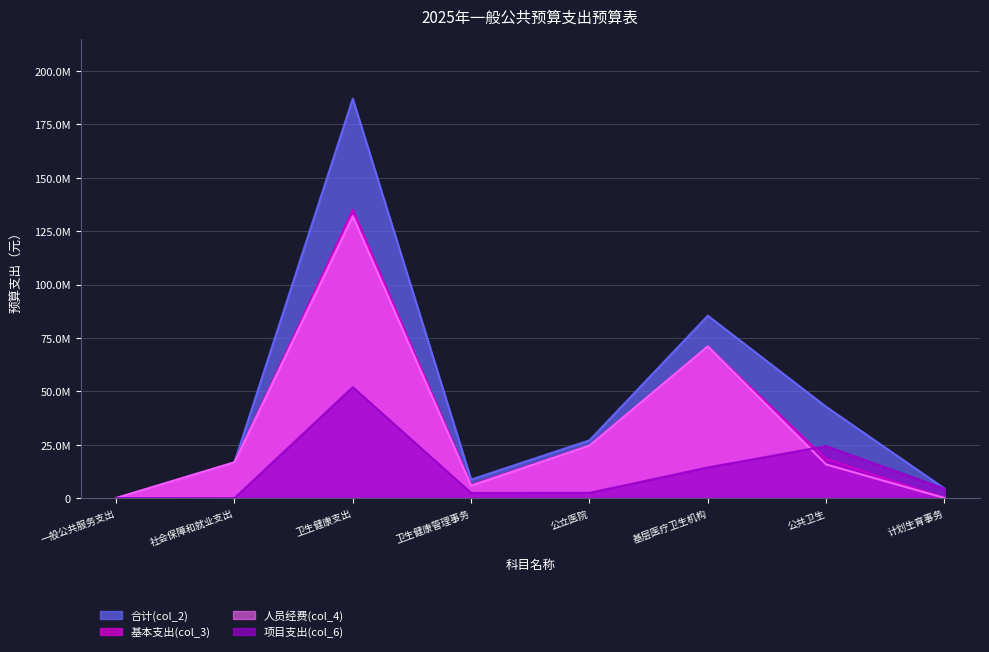

What are all the series names shown in the legend?

合计(col_2), 基本支出(col_3), 人员经费(col_4), 项目支出(col_6)